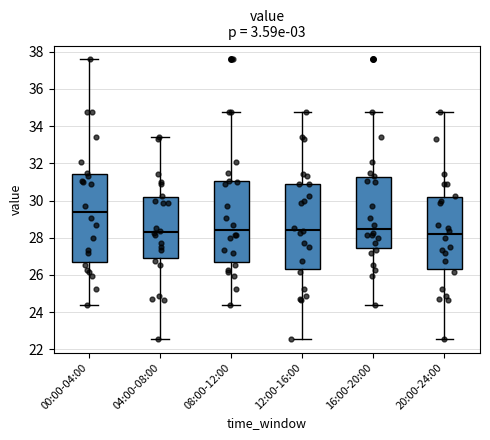

Reading left to right, transcribe this box plot: for each box, give where its median line is, the range the box spans, and where its two whiskers end, as read against the y-axis. The values are not printed on the chart, so give them approximately, as read against the axis.

00:00-04:00: median 29.4, box 26.6 to 31.4, whiskers 24.4 to 37.6
04:00-08:00: median 28.4, box 26.8 to 30.2, whiskers 22.6 to 33.4
08:00-12:00: median 28.4, box 26.6 to 31.0, whiskers 24.4 to 34.8
12:00-16:00: median 28.4, box 26.4 to 30.8, whiskers 22.6 to 34.8
16:00-20:00: median 28.4, box 27.4 to 31.2, whiskers 24.4 to 34.8
20:00-24:00: median 28.2, box 26.4 to 30.2, whiskers 22.6 to 34.8